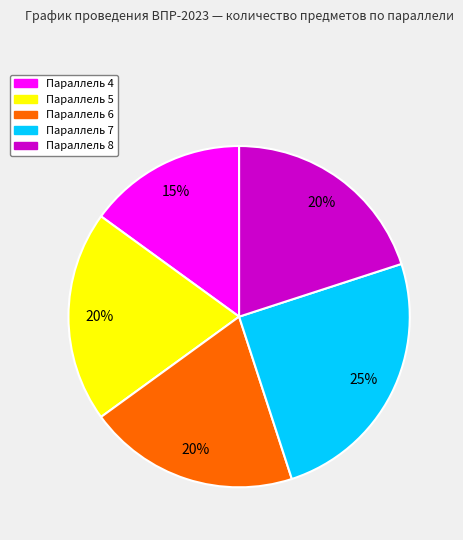

To the nearest percent, what is the average slice percentage?

20%